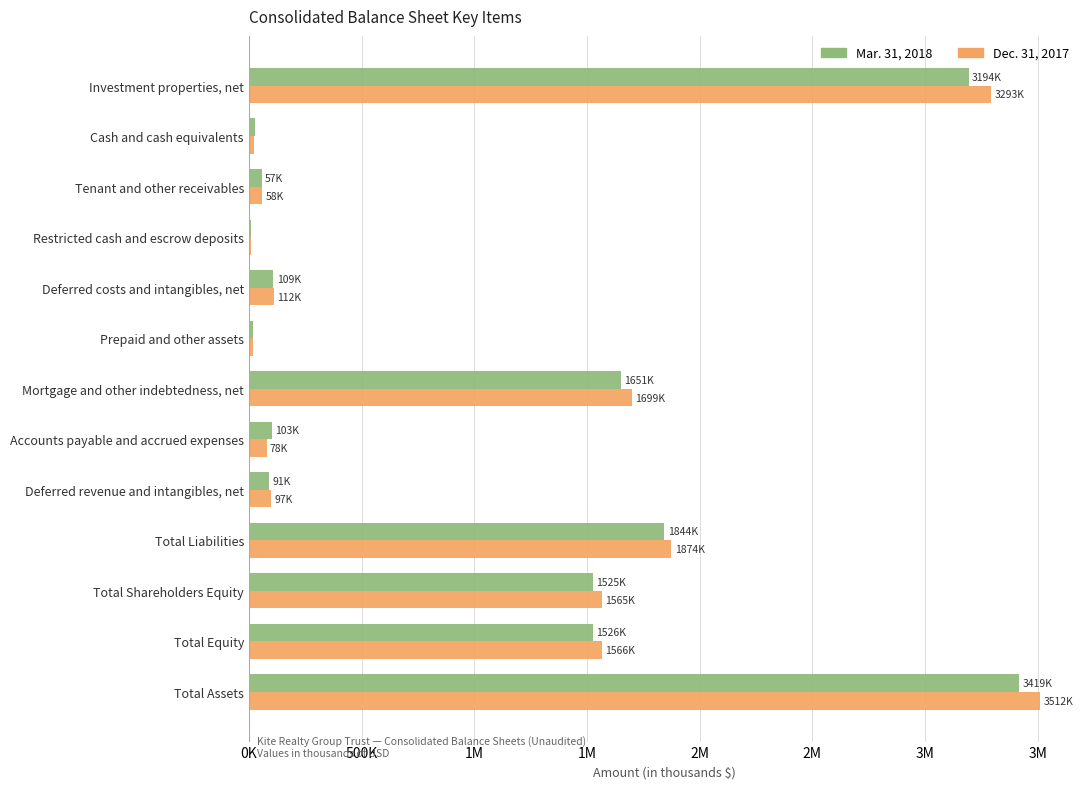

What is the minimum value for Mar. 31, 2018?

9795